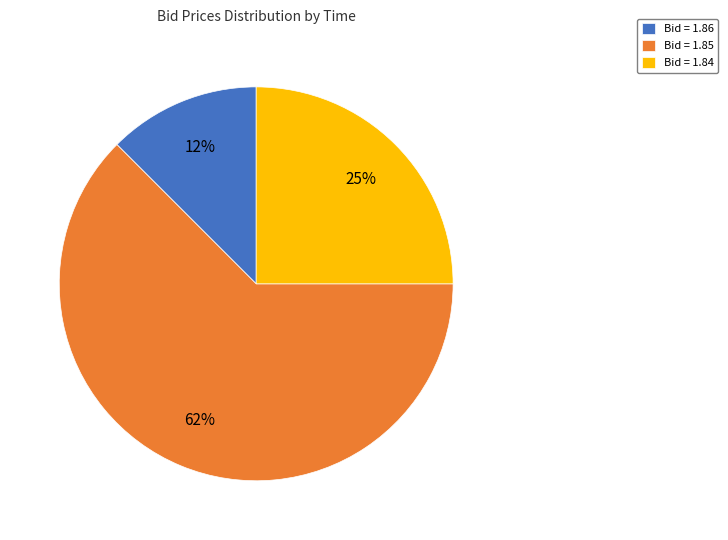

Is it true that Bid = 1.85 is 62% of the pie?

True